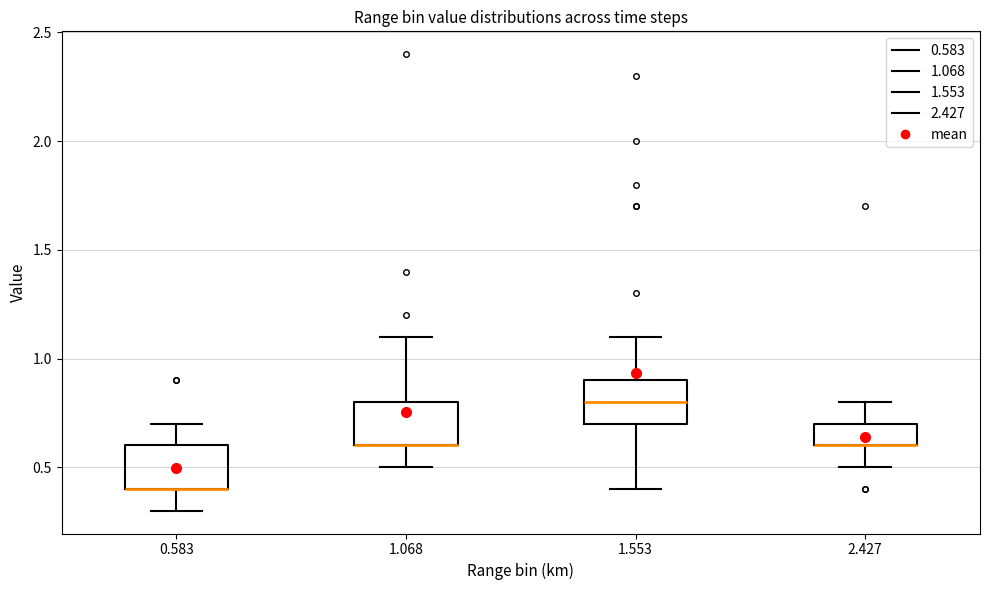

Reading left to right, transcribe this box plot: for each box, give where its median line is, the range the box spans, and where its two whiskers end, as read against the y-axis. The values are not printed on the chart, so give them approximately, as read against the axis.

0.583: median 0.4 (drawn on the box's lower edge), box 0.4 to 0.6, whiskers 0.3 to 0.7
1.068: median 0.6 (drawn on the box's lower edge), box 0.6 to 0.8, whiskers 0.5 to 1.1
1.553: median 0.8, box 0.7 to 0.9, whiskers 0.4 to 1.1
2.427: median 0.6 (drawn on the box's lower edge), box 0.6 to 0.7, whiskers 0.5 to 0.8